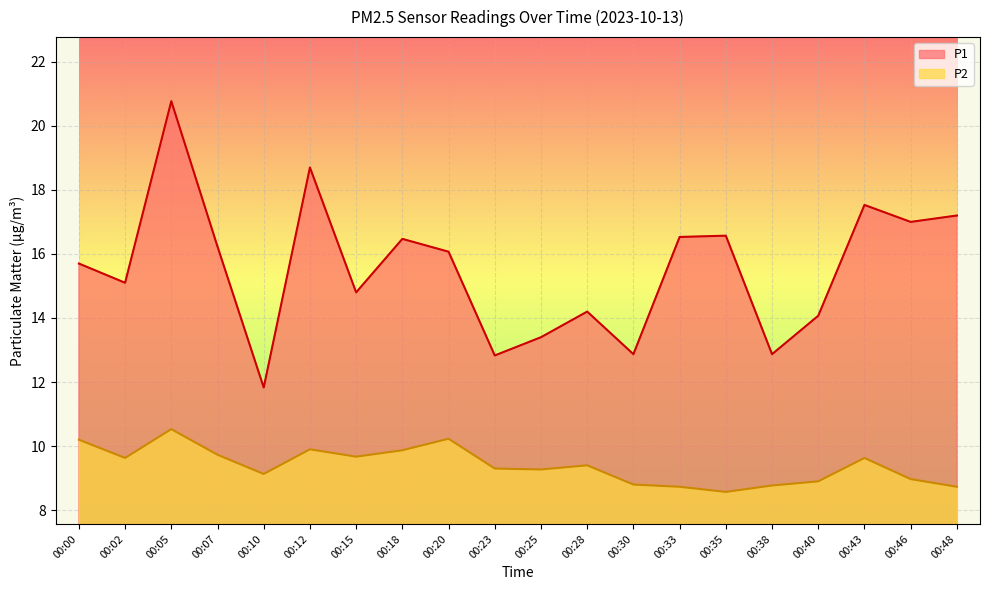

Which series changed the most between 00:00 and 00:35?

P2